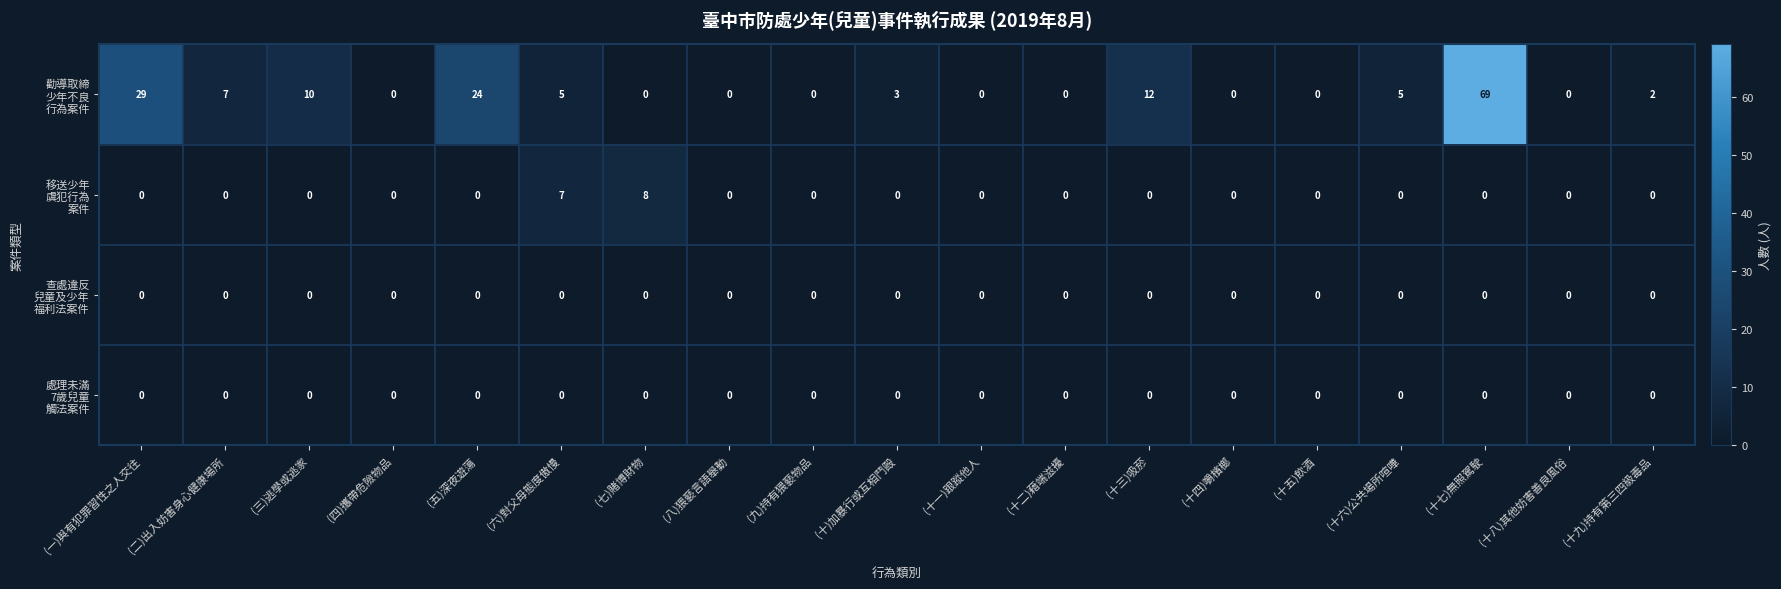

At which category is the sum across all series the highest?

(十七)無照駕駛